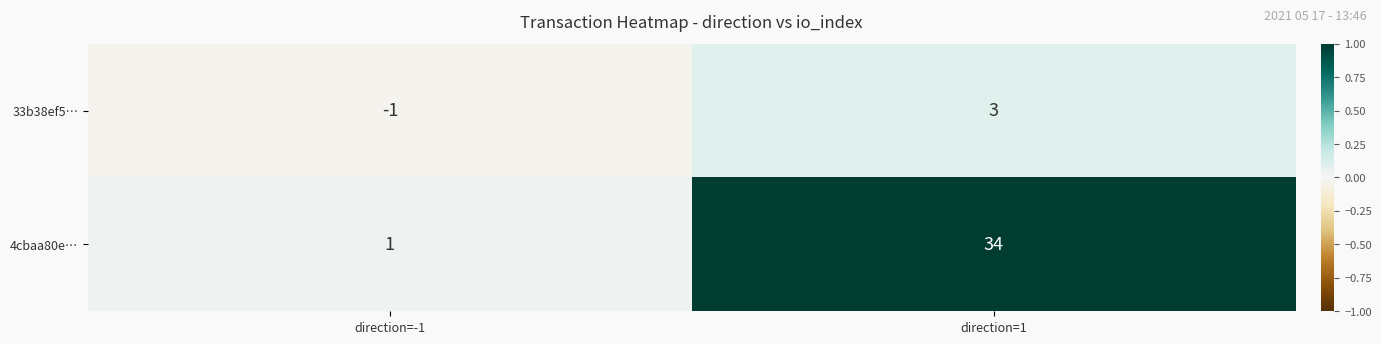

Reading left to right, what are all the values shown in this chart?

33b38ef5…: direction=-1=-1	direction=1=3
4cbaa80e…: direction=-1=1	direction=1=34